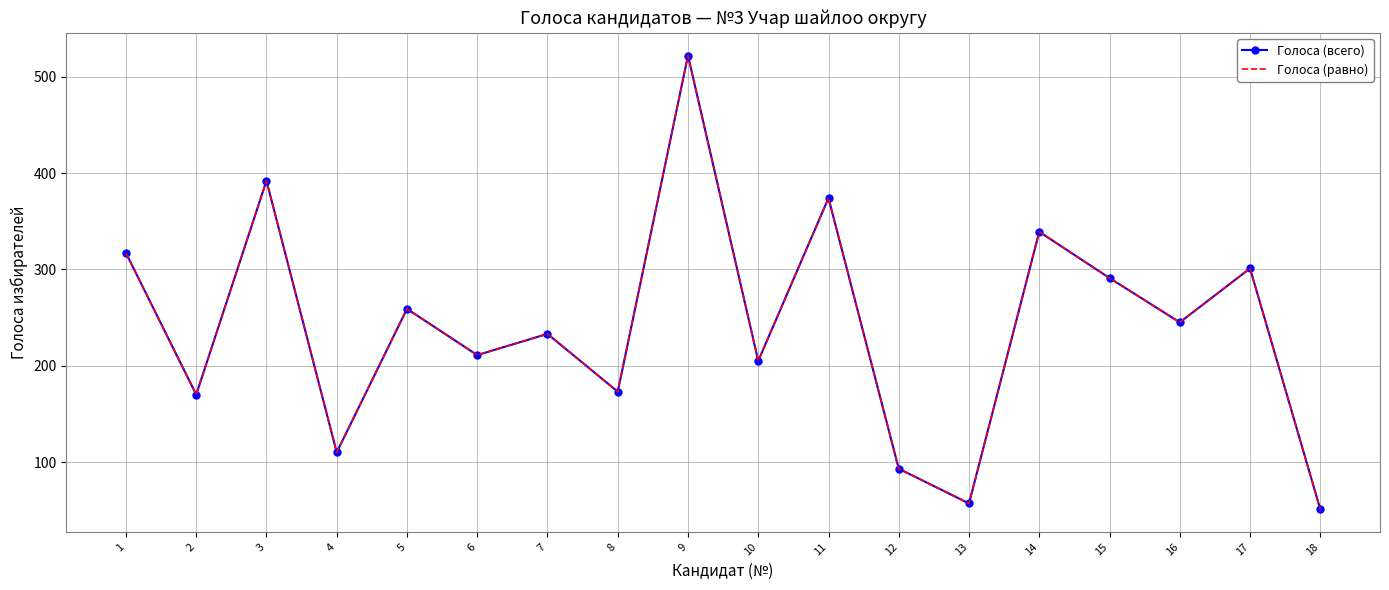

Reading left to right, what are all the values shown in this chart?

Голоса (всего): 317	170	392	110	259	211	233	173	522	205	374	93	57	339	291	245	301	51
Голоса (равно): 317	170	392	110	259	211	233	173	522	205	374	93	57	339	291	245	301	51